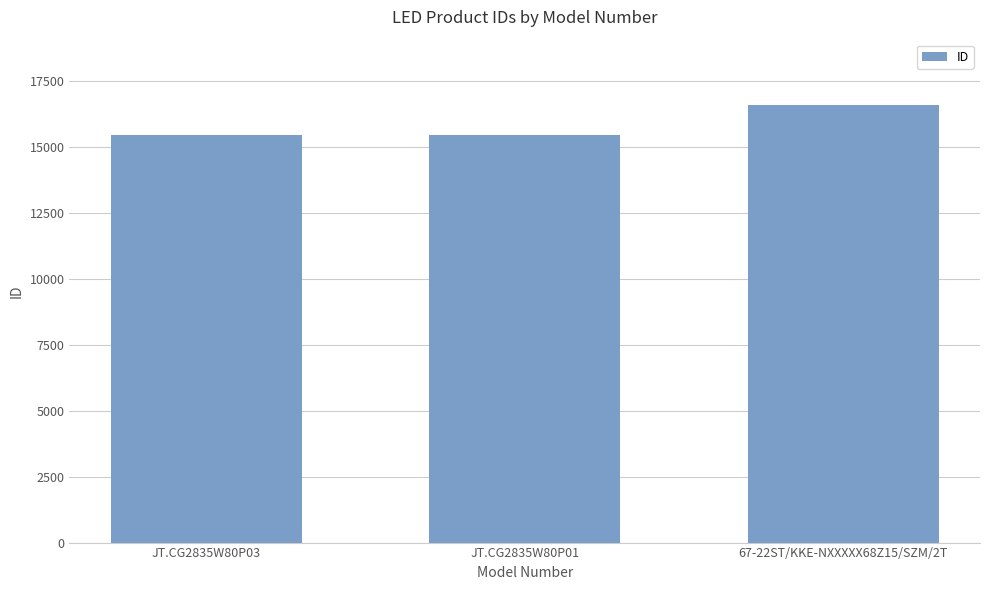

The value at JT.CG2835W80P03 is 15435. True or false?

True